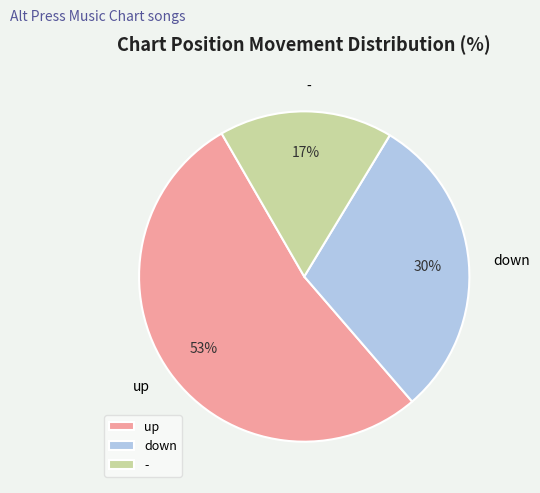

What percentage is the - slice, to the nearest percent?

17%